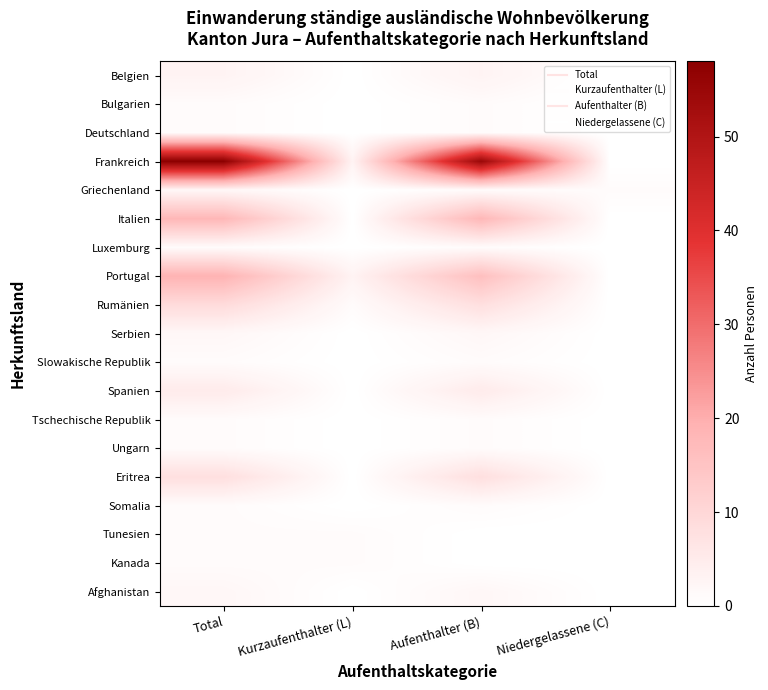

What is the spread (max minus min) of values at Niedergelassene (C)?

1